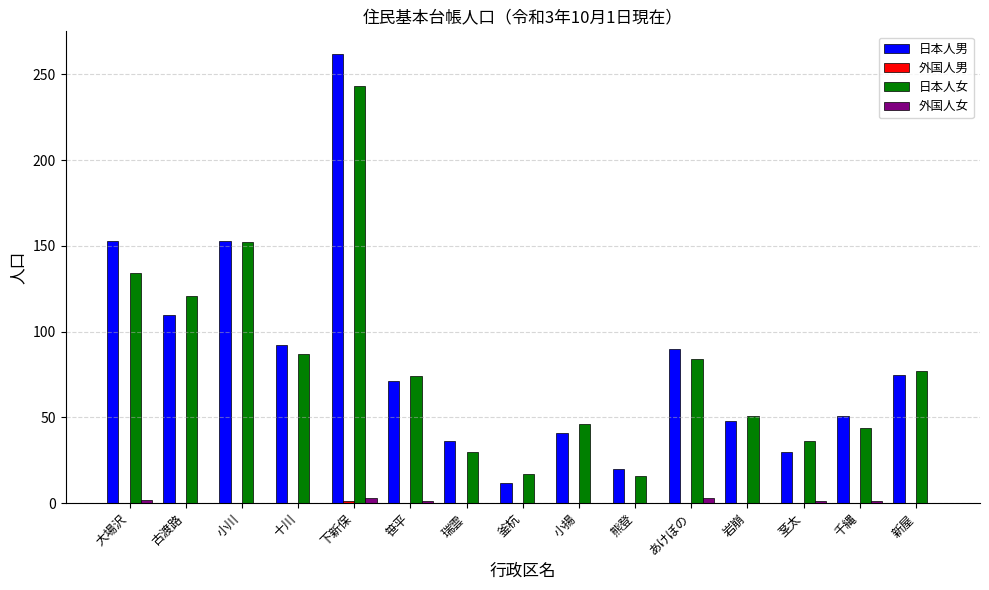

What is the sum of all 日本人女 values?

1212